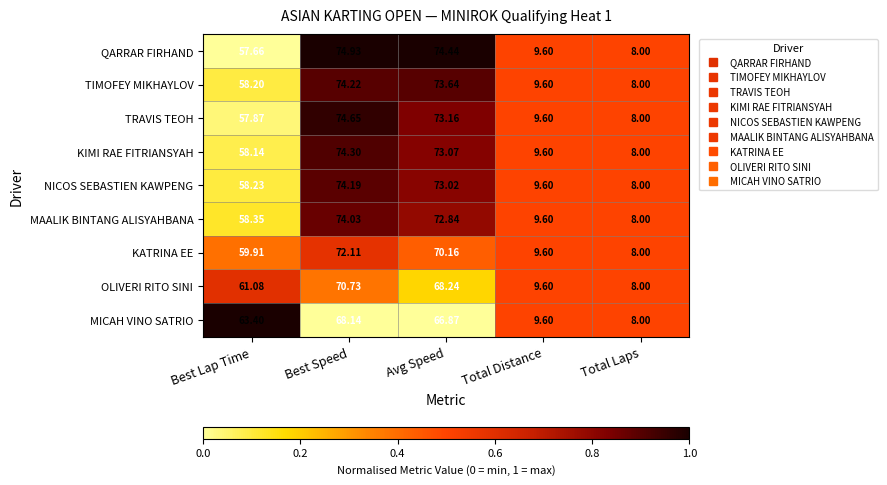

At which label is MAALIK BINTANG ALISYAHBANA closest to 41?

Best Lap Time